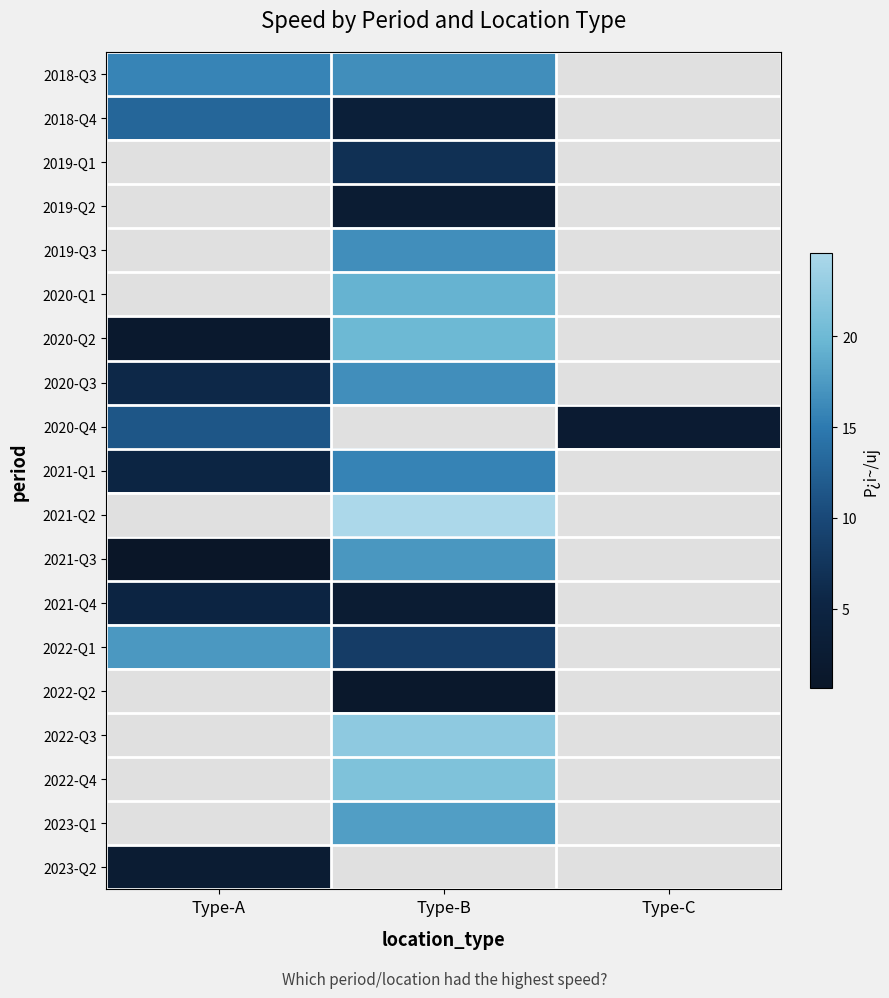

How many values in the 2021-Q2 series exceed 24?

1